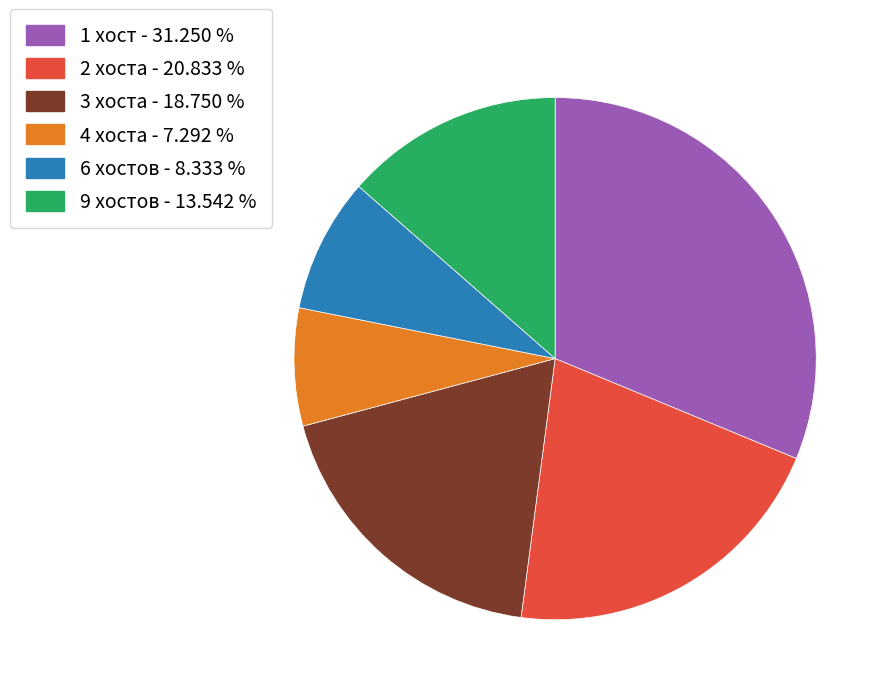

Combined, do 1 хост - 31.250 % and 9 хостов - 13.542 % account for over 50%?

No